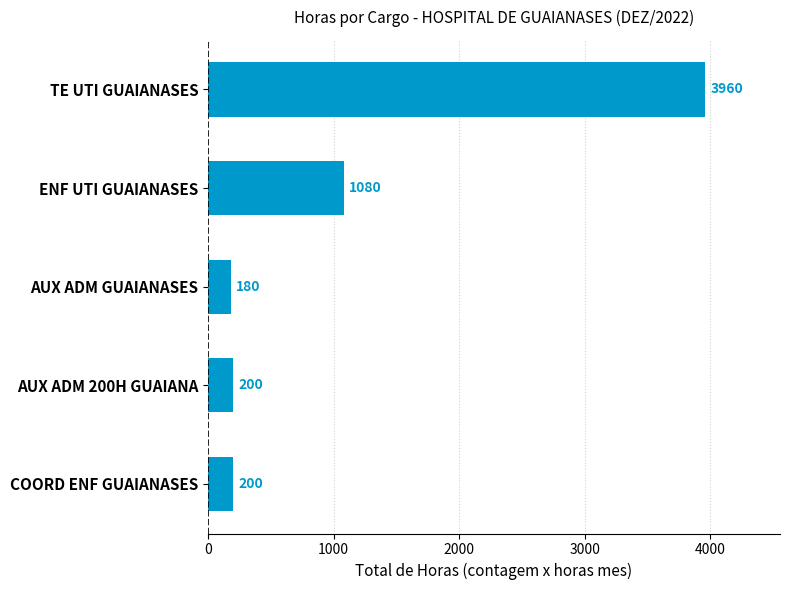

Which has a higher value, ENF UTI GUAIANASES or TE UTI GUAIANASES?

TE UTI GUAIANASES